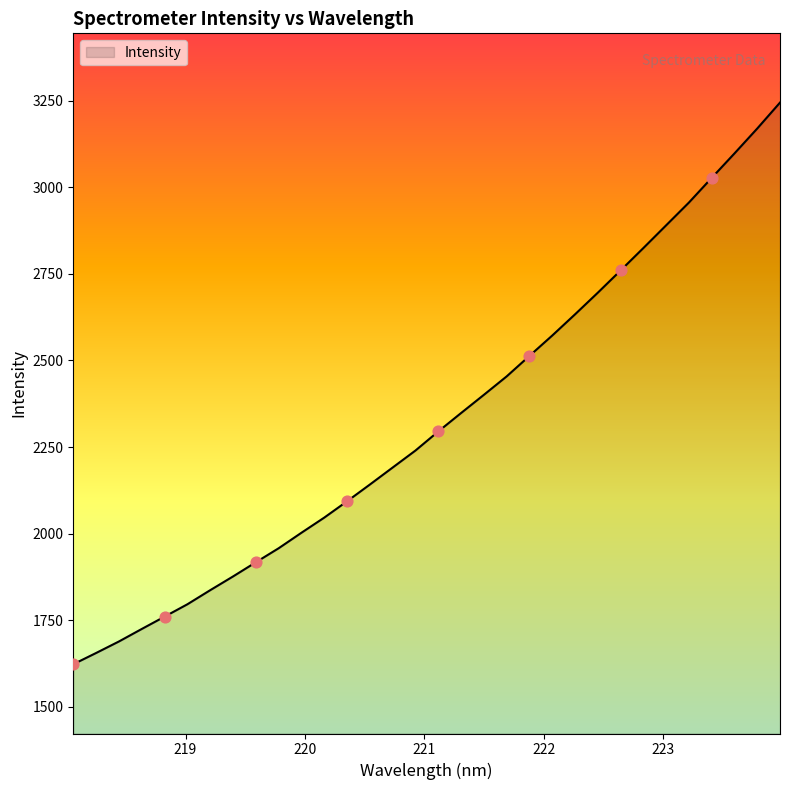

What is the difference between the maximum and minimum values?

1622.0